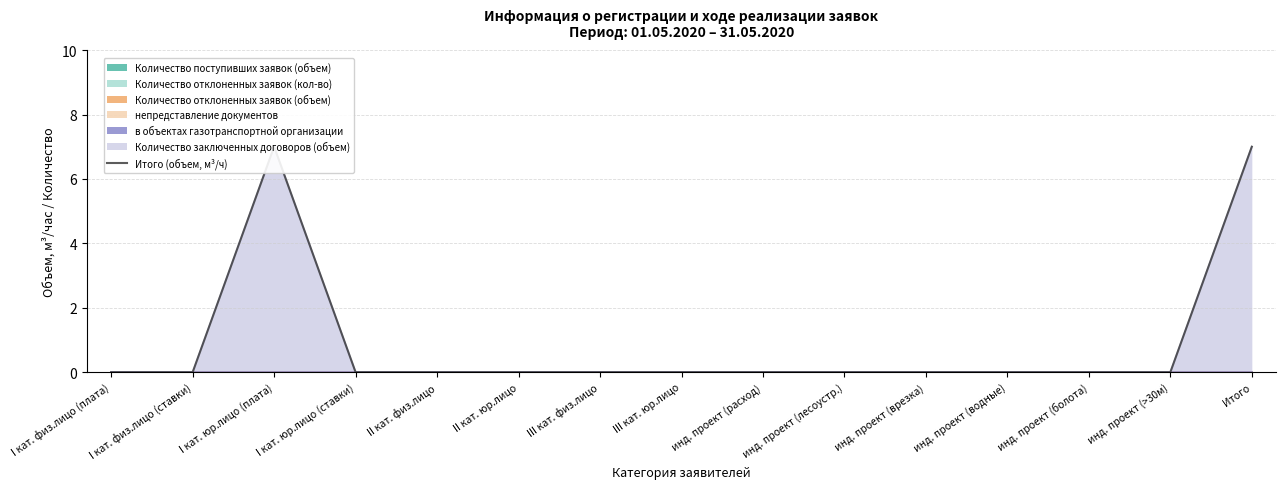

Rank the categories by value from highest to lowest.

I кат. юр.лицо (плата), Итого, I кат. физ.лицо (плата), I кат. физ.лицо (ставки), I кат. юр.лицо (ставки), II кат. физ.лицо, II кат. юр.лицо, III кат. физ.лицо, III кат. юр.лицо, инд. проект (расход), инд. проект (лесоустр.), инд. проект (врезка), инд. проект (водные), инд. проект (болота), инд. проект (>30м)